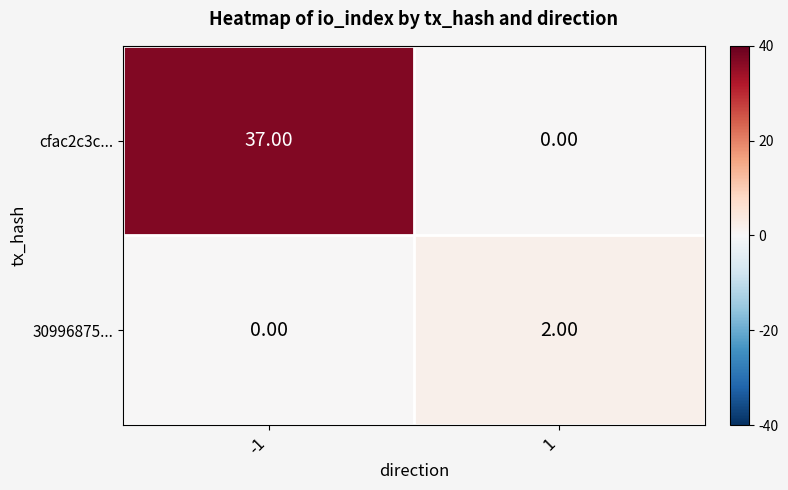

What is the difference between the cfac2c3c... values at -1 and 1?

37